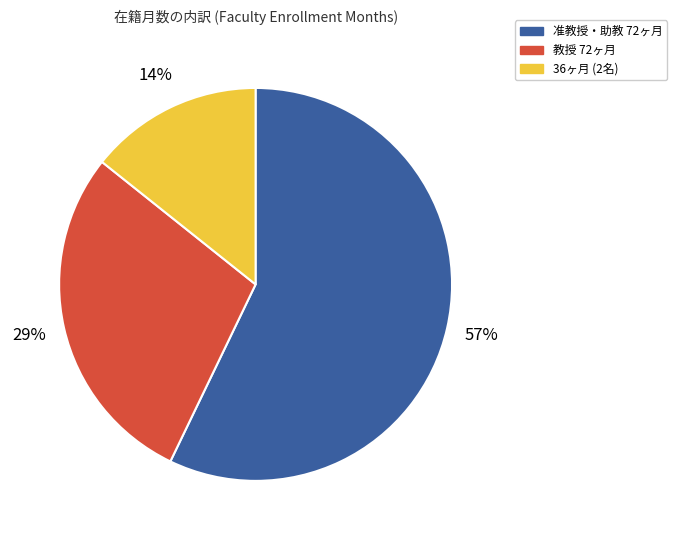

To the nearest percent, what is the difference between the largest and smallest slice percentages?

43%